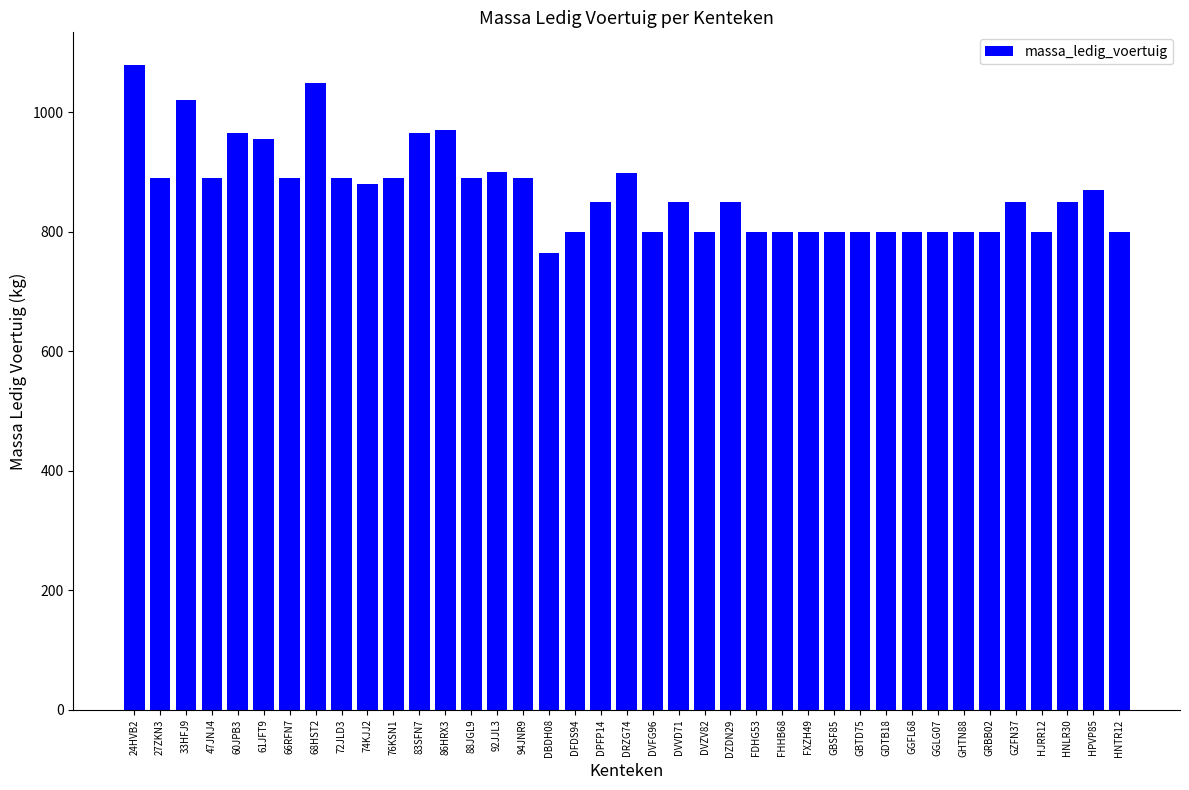

What is the sum of all values?

33798